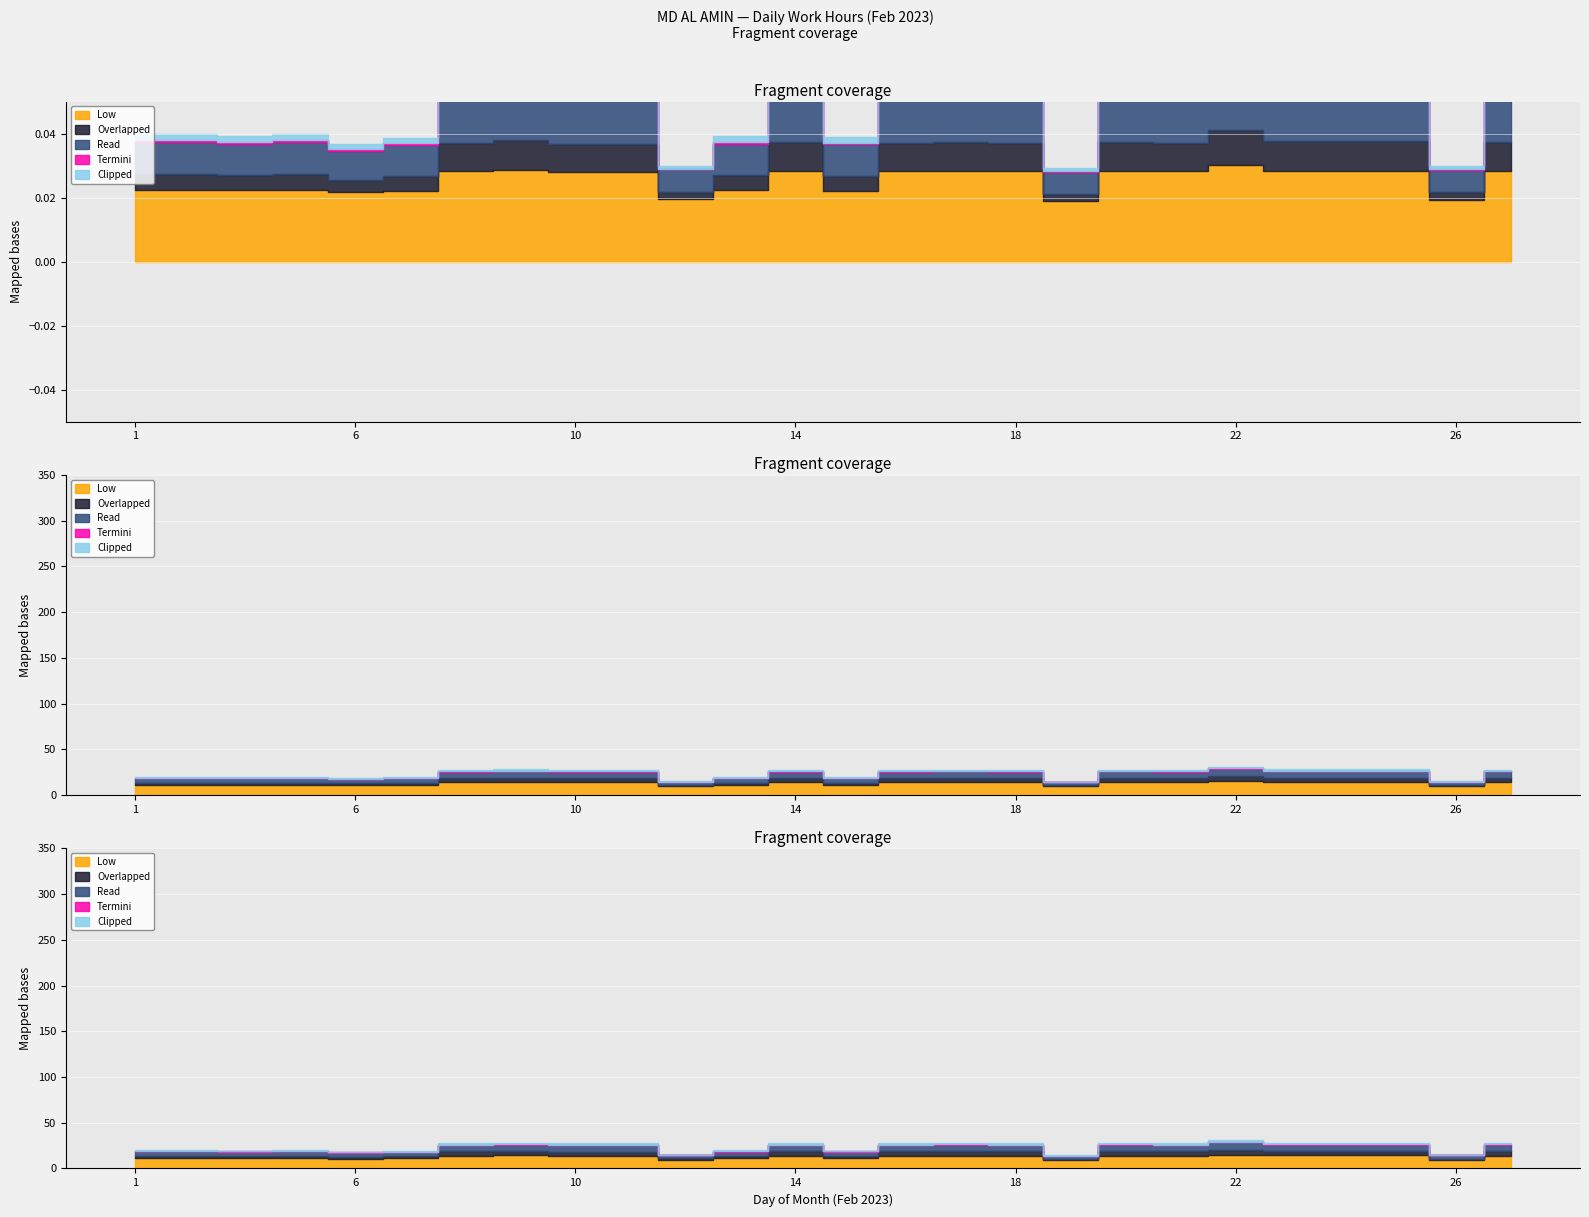

True or false: Low has a value of 4.4 at 7.

False